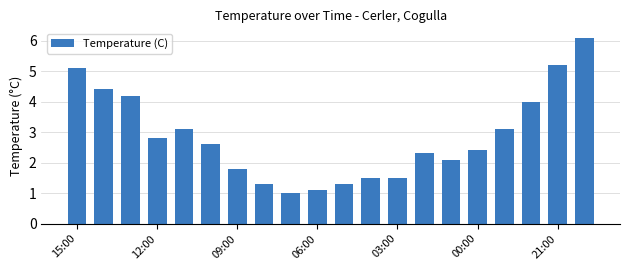

What is the maximum value shown in the chart?

6.1